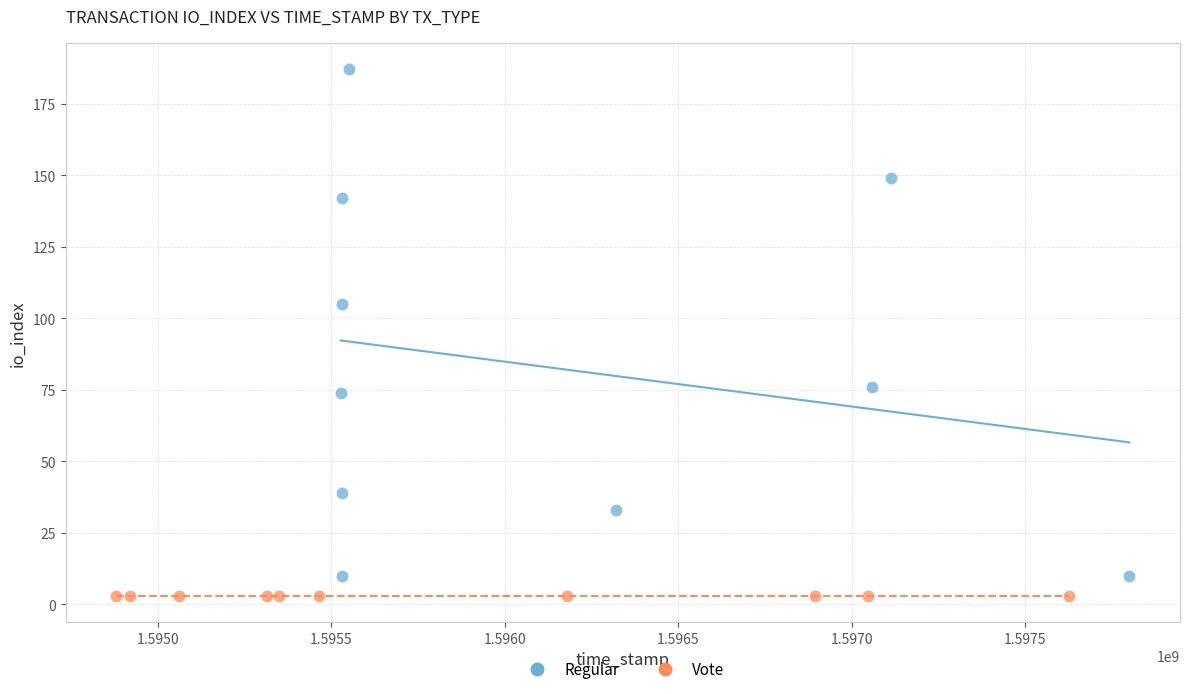

Which series reaches the maximum Y coordinate?

Regular